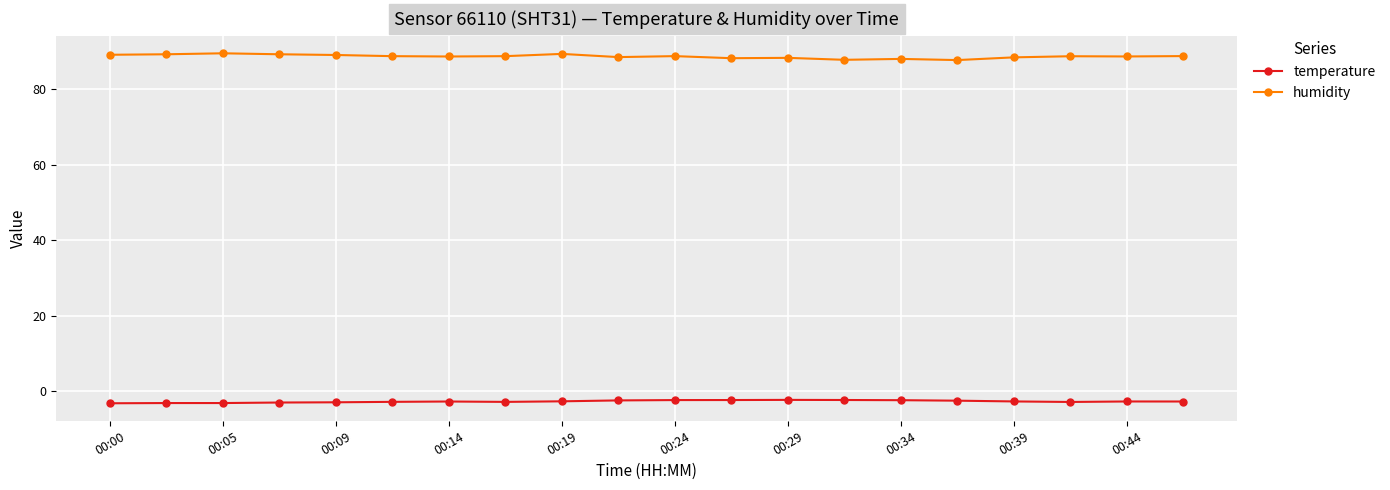

What is the average value of the temperature series?

-2.8